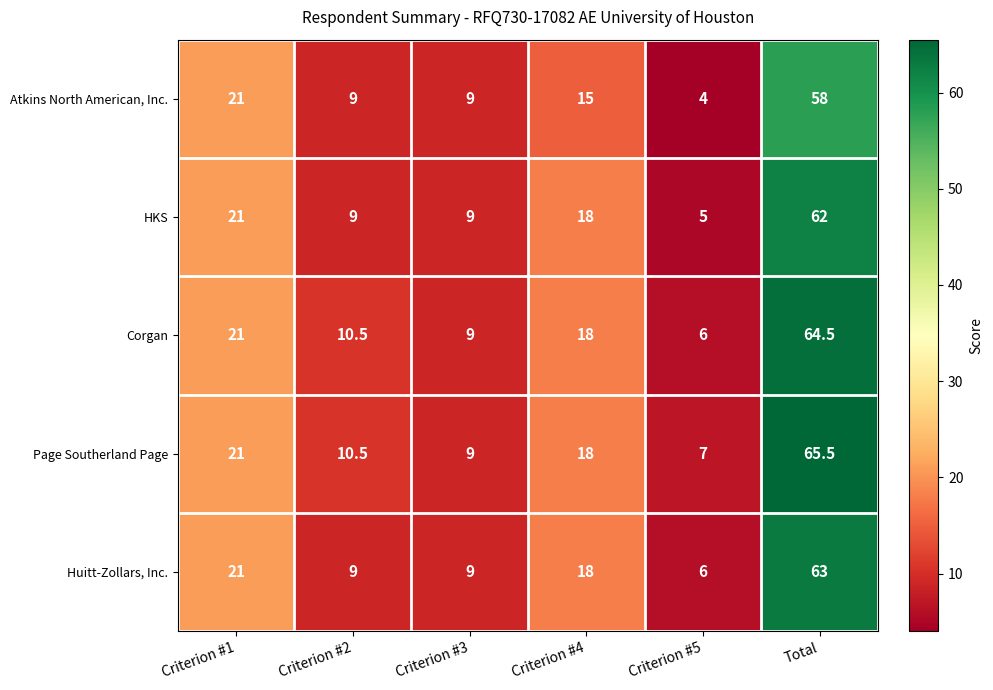

Which series changed the most between Criterion #1 and Total?

Page Southerland Page